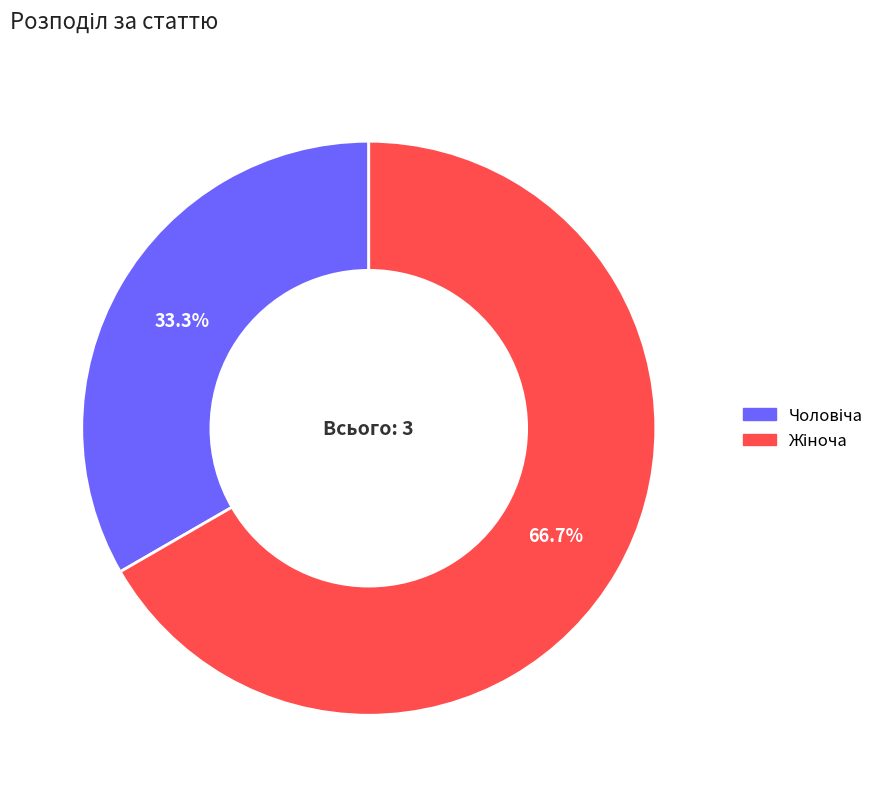

Is there any slice that represents more than half of the pie?

Yes